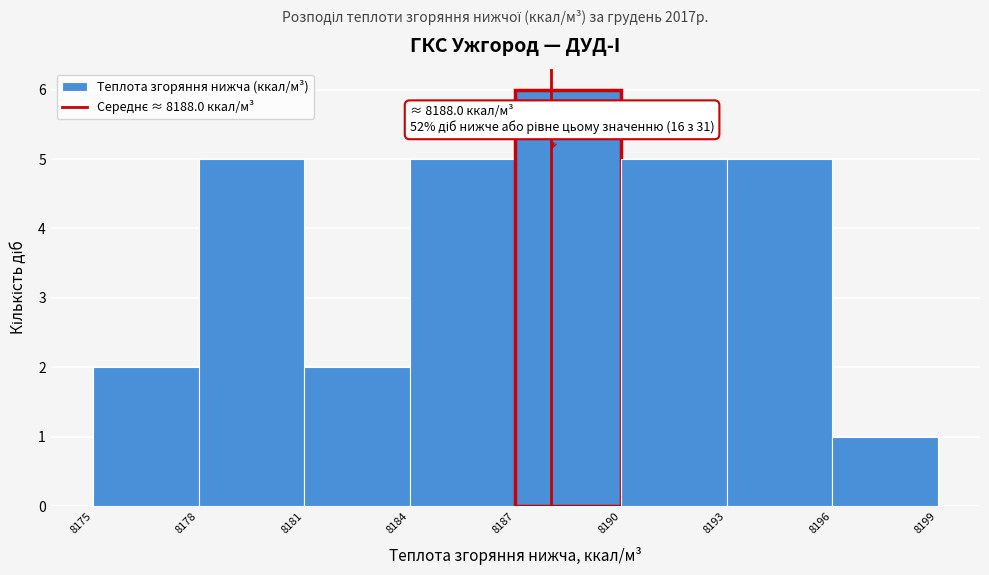

Which range on the x-axis has the tallest bar?

8187 to 8190